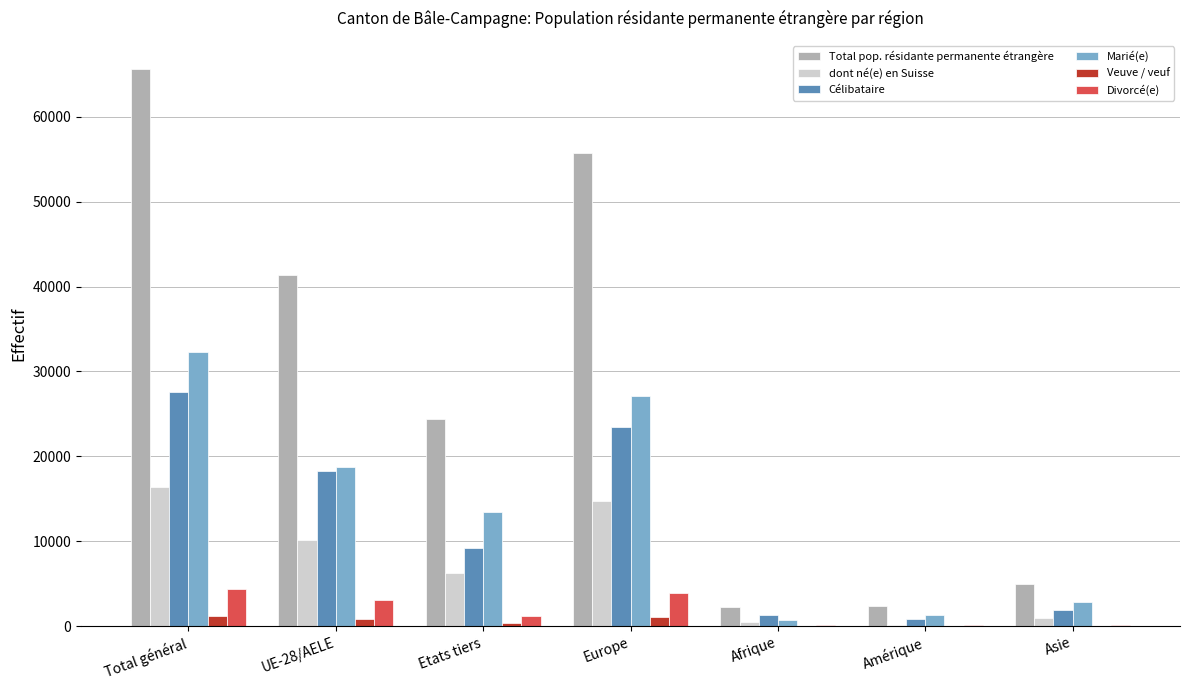

What is the highest value of the dont né(e) en Suisse series?

16417